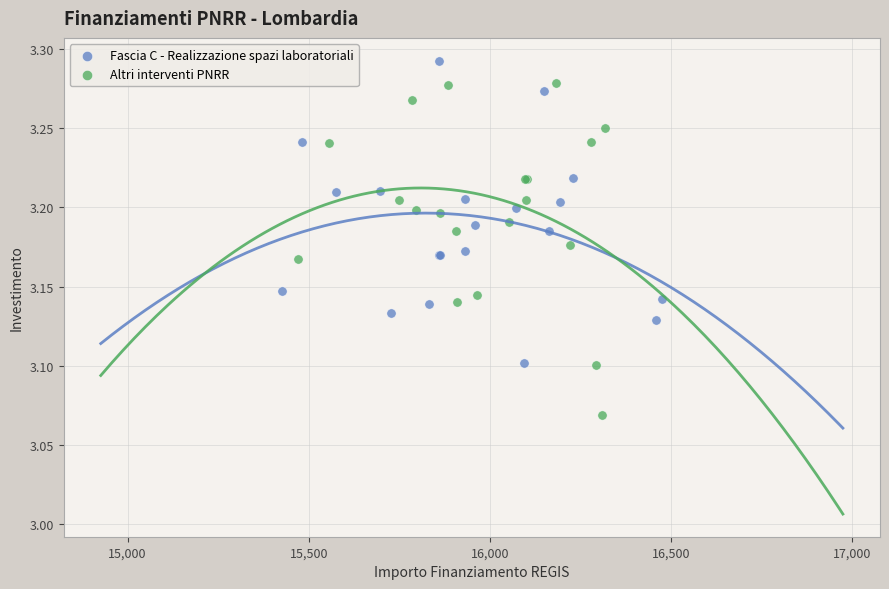

Which series reaches the minimum Y coordinate?

Altri interventi PNRR